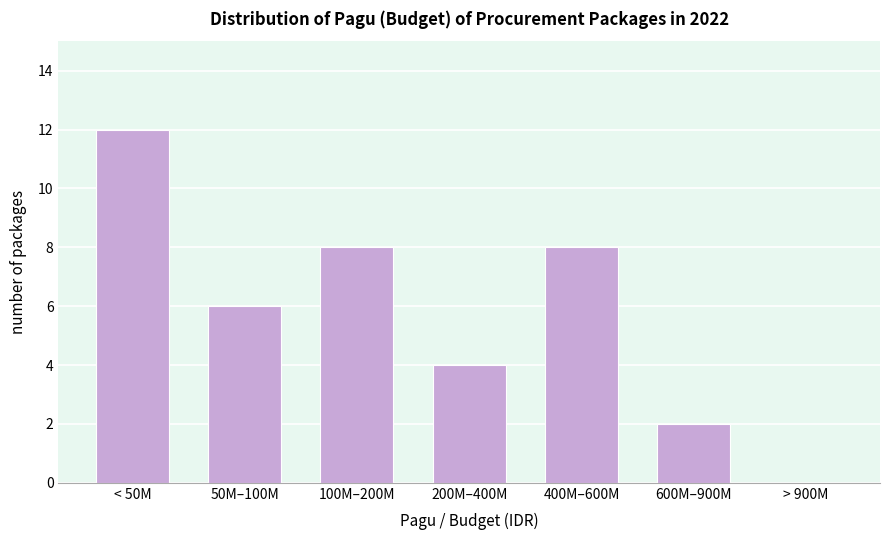

Reading left to right, extract all data points from this chart.

< 50M=12	50M–100M=6	100M–200M=8	200M–400M=4	400M–600M=8	600M–900M=2	> 900M=0